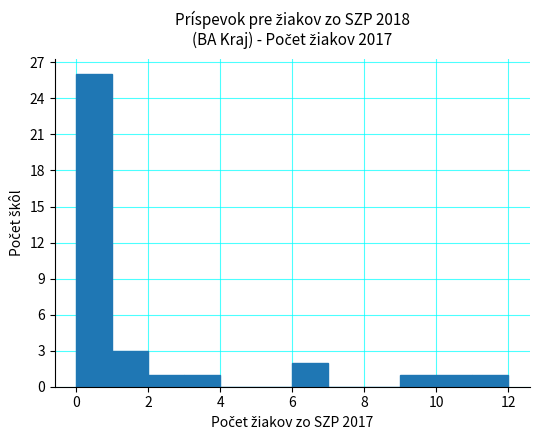

What is the sum of all values?

36